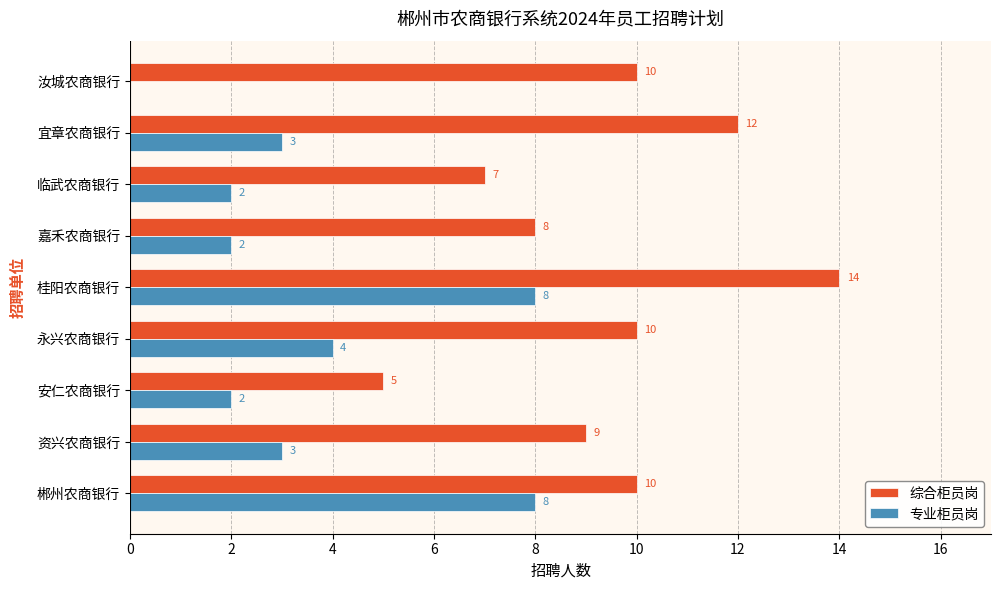

What is the sum of all 专业柜员岗 values?

32